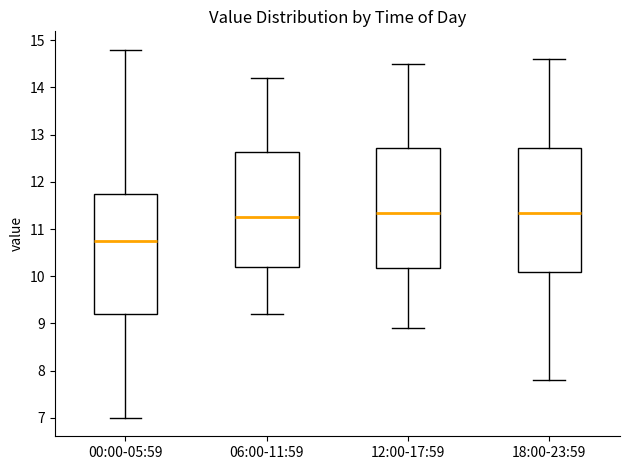

Where is the upper edge of the box for 06:00-11:59 on the y-axis? The values are not printed on the chart, so give them approximately, as read against the axis.

12.6